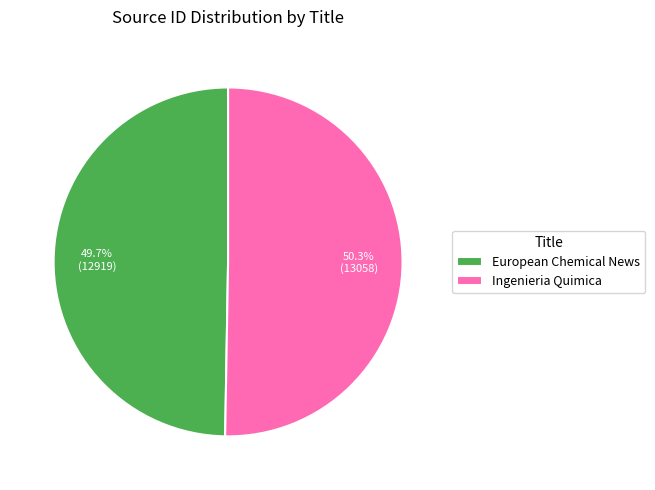

True or false: European Chemical News accounts for 50% of the total.

True